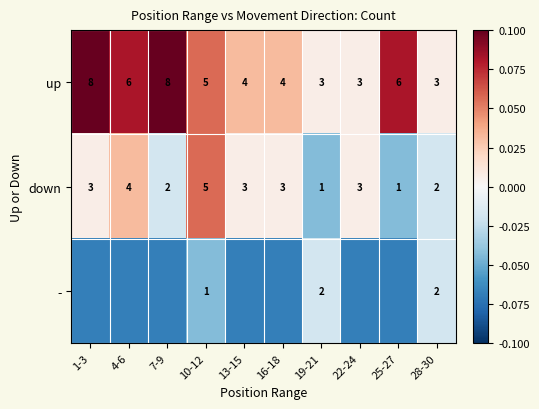

Is the value of up at 10-12 greater than the value of down at 1-3?

Yes